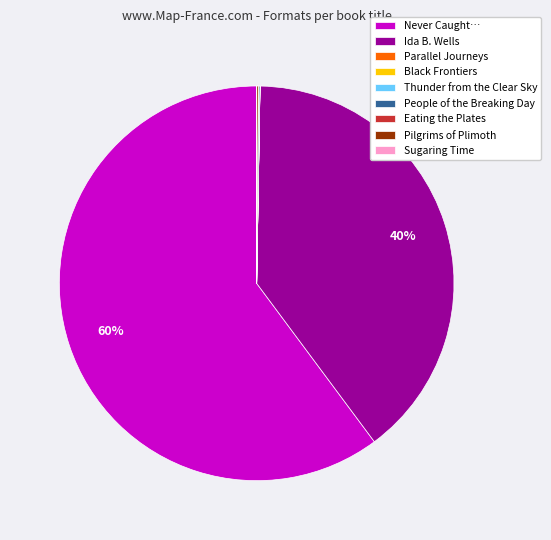

Which category accounts for the majority?

Never Caught…